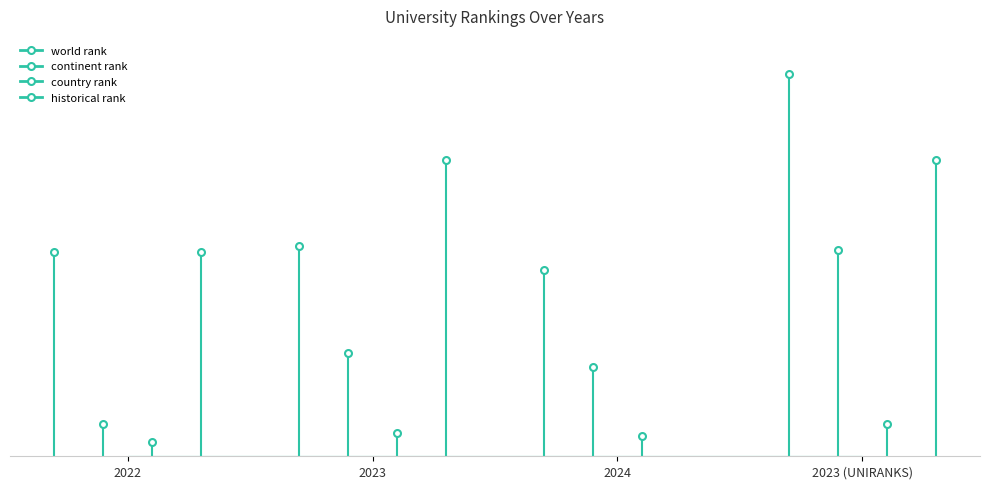

Which category has the lowest value in the continent rank series?

2022